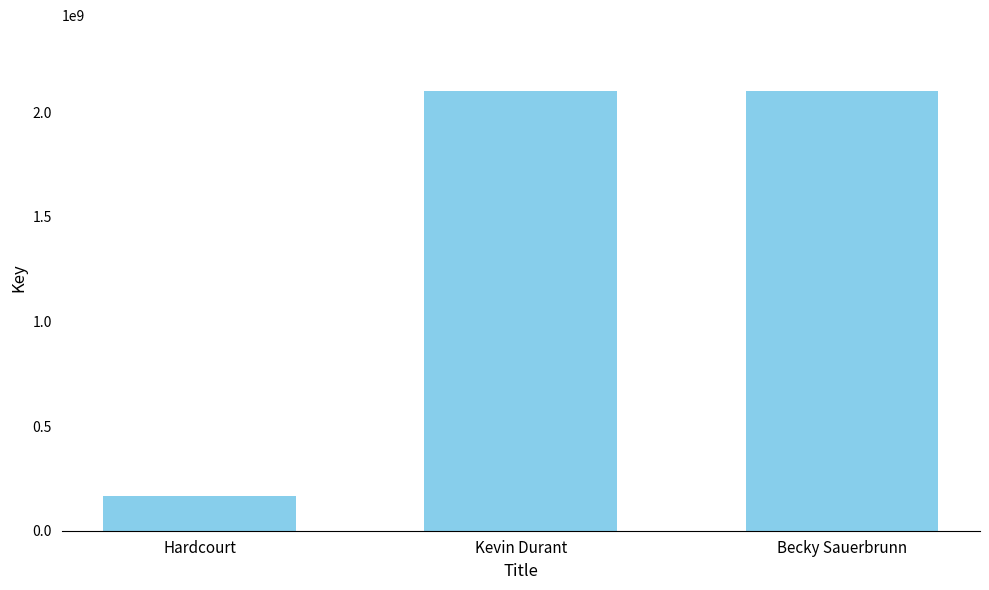

Does the chart contain stacked bars?

No